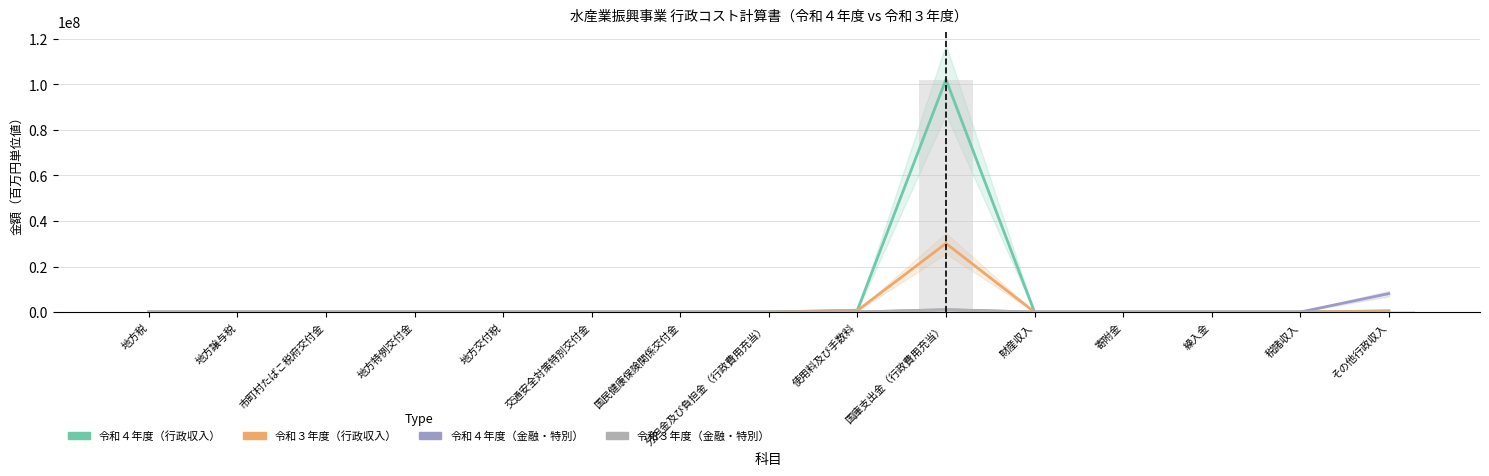

What is the label of the 13th bar from the right?

市町村たばこ税府交付金